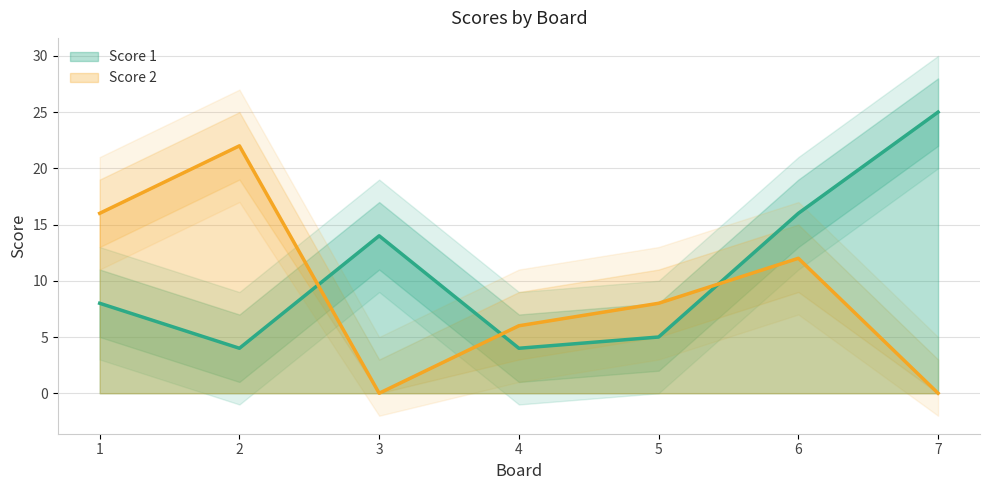

Reading right to left, transcribe all the data shown in this chart.

Score 1: 25	16	5	4	14	4	8
Score 2: 0	12	8	6	0	22	16